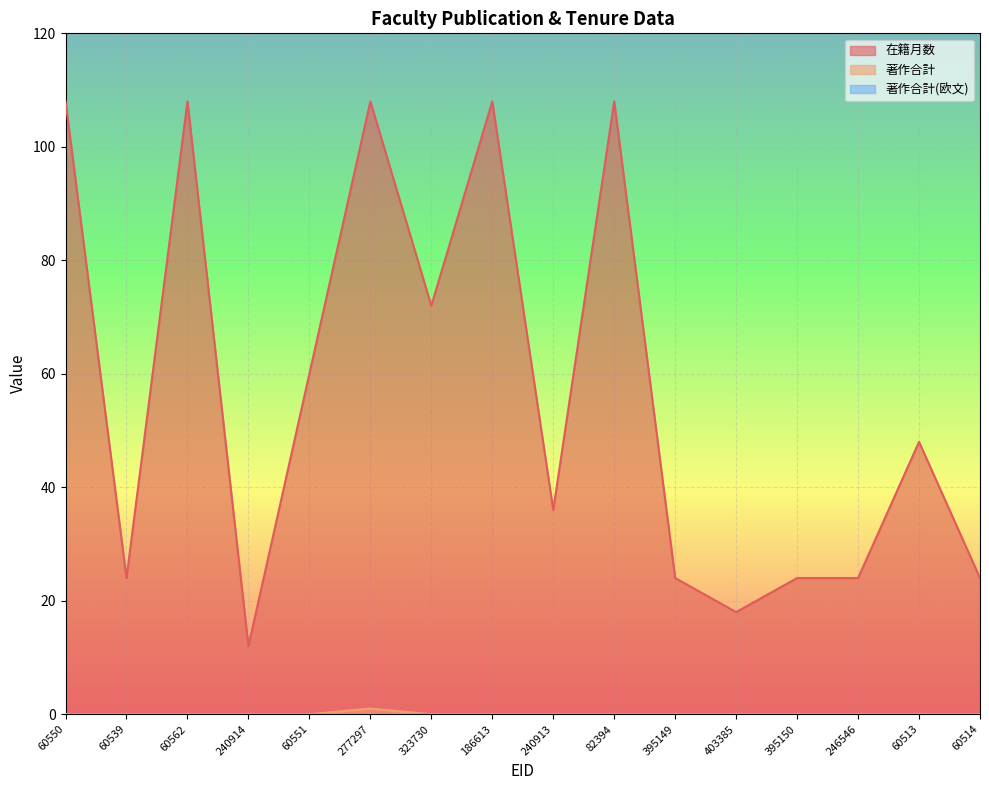

Where is 著作合計 nearest to the value 0?

60550